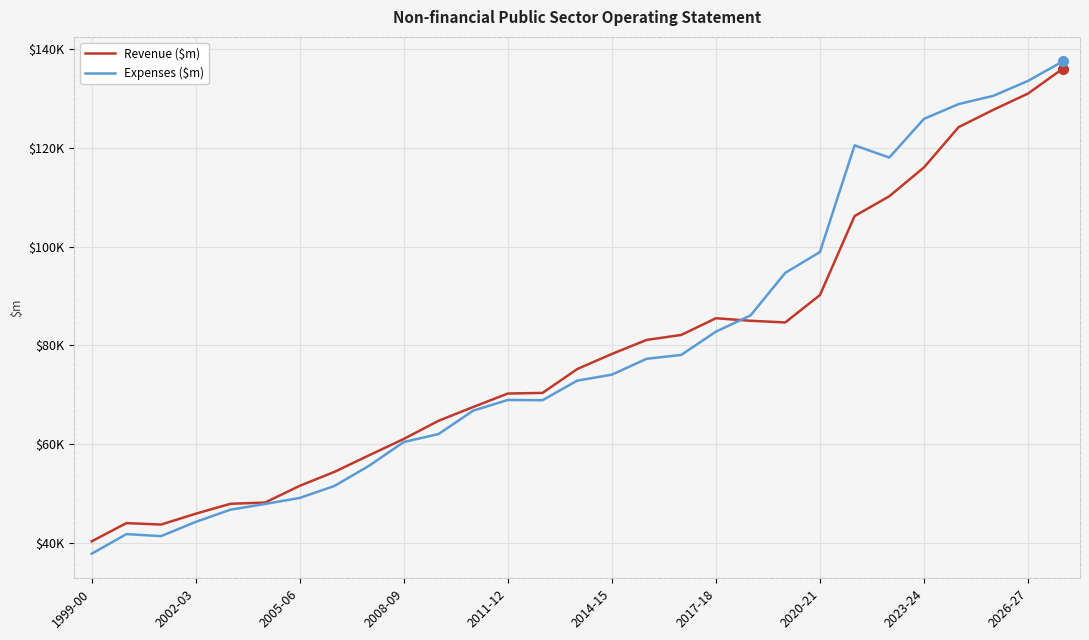

Reading left to right, transcribe all the data shown in this chart.

Revenue ($m): 40271.0	43960.0	43666.0	45865.0	47875.0	48130.0	51524.0	54348.0	57709.0	61021.0	64699.0	67492.0	70226.0	70349.0	75181.0	78244.0	81086.0	82096.0	85482.0	84969.0	84631.0	90181.0	106197.4	110206.9	116049.8	124220.4	127726.9	131017.4	136046.7
Expenses ($m): 37763.0	41731.0	41320.0	44209.0	46681.0	47841.0	49071.0	51489.0	55592.0	60400.0	62002.0	66754.0	68917.0	68869.0	72836.0	74052.0	77261.0	78047.0	82766.0	86059.0	94684.0	98905.0	120531.3	118052.3	125891.5	128891.2	130566.5	133585.0	137521.2